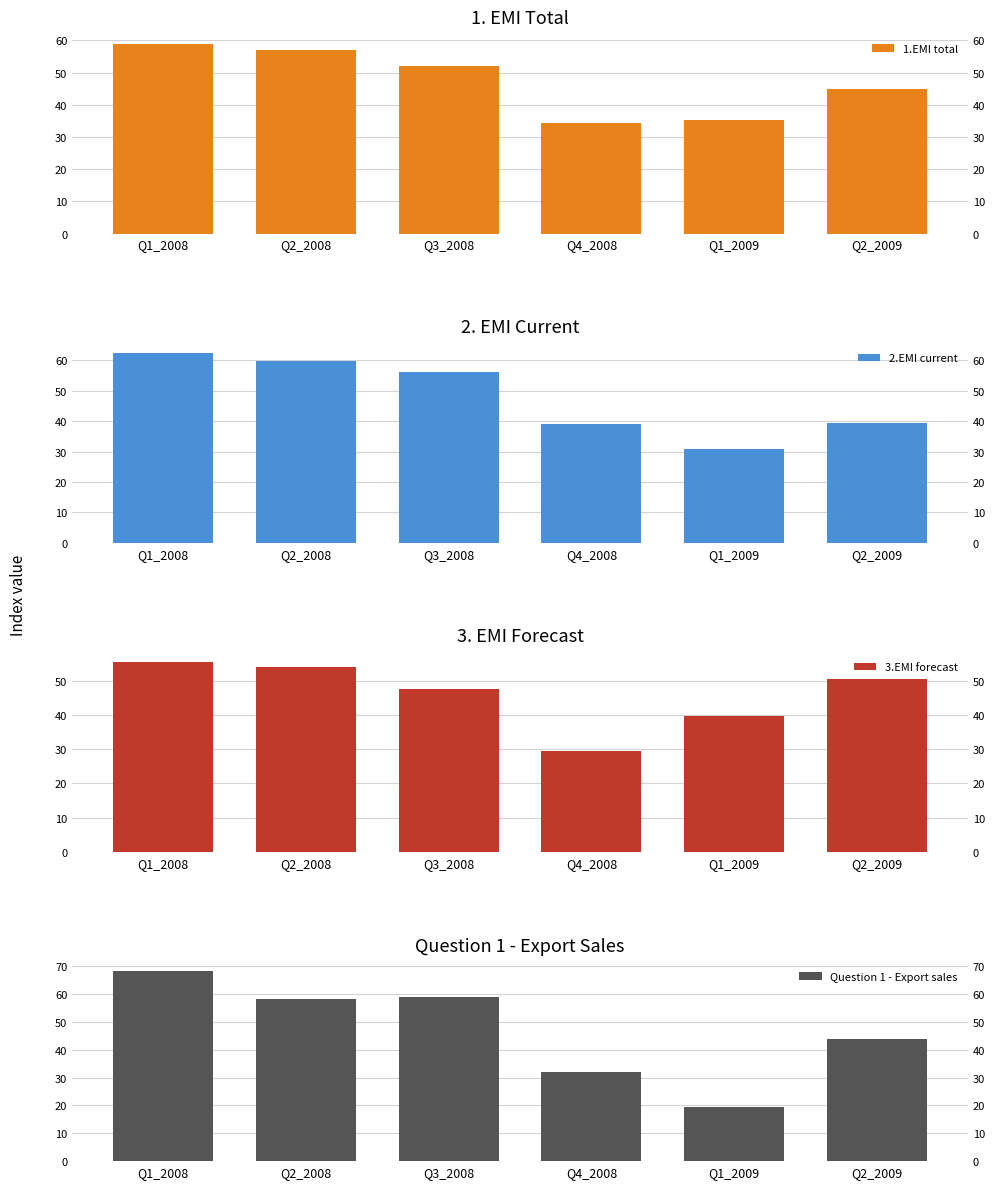

The value of 3.EMI forecast at Q2_2009 is 50.7. True or false?

True